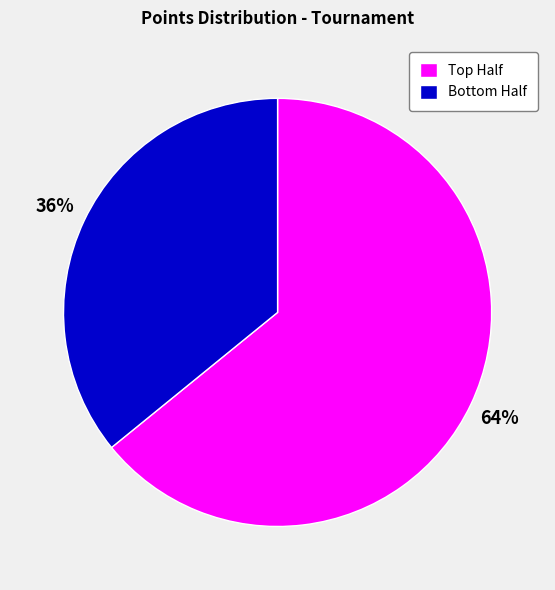

To the nearest percent, what is the difference between the largest and smallest slice percentages?

28%